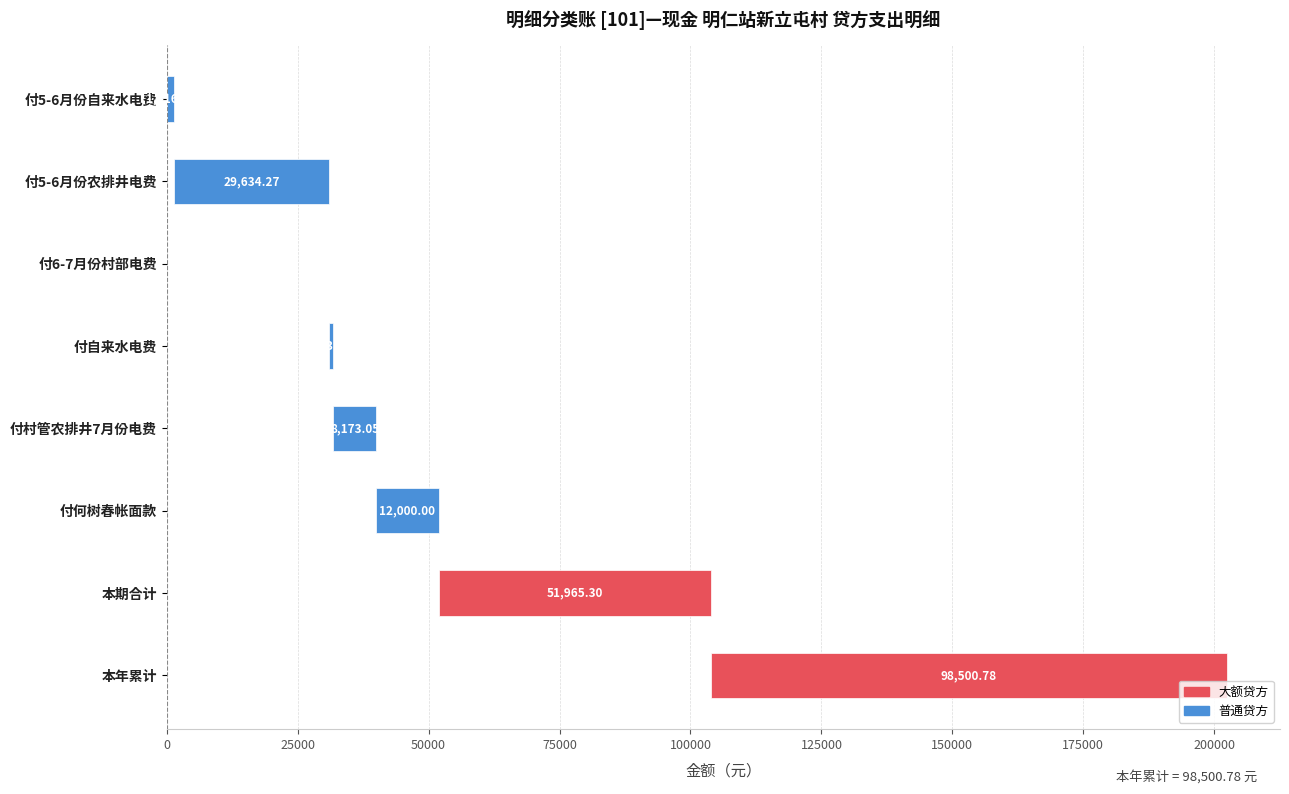

Reading left to right, transcribe all the data shown in this chart.

1416.5	29634.3	18.4	723.1	8173.1	12000.0	51965.3	98500.8